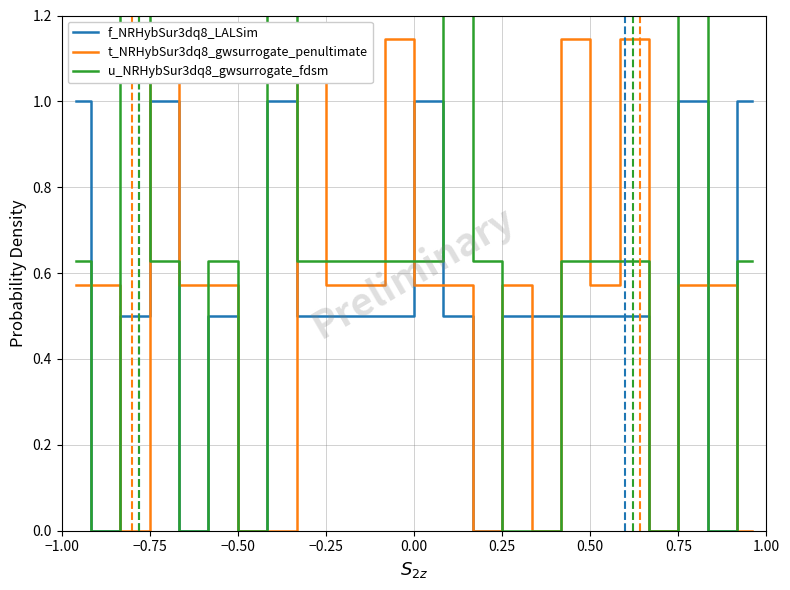

Rank the series at 0.50 from lowest to highest value.

t_NRHybSur3dq8_gwsurrogate_penultimate, f_NRHybSur3dq8_LALSim, u_NRHybSur3dq8_gwsurrogate_fdsm